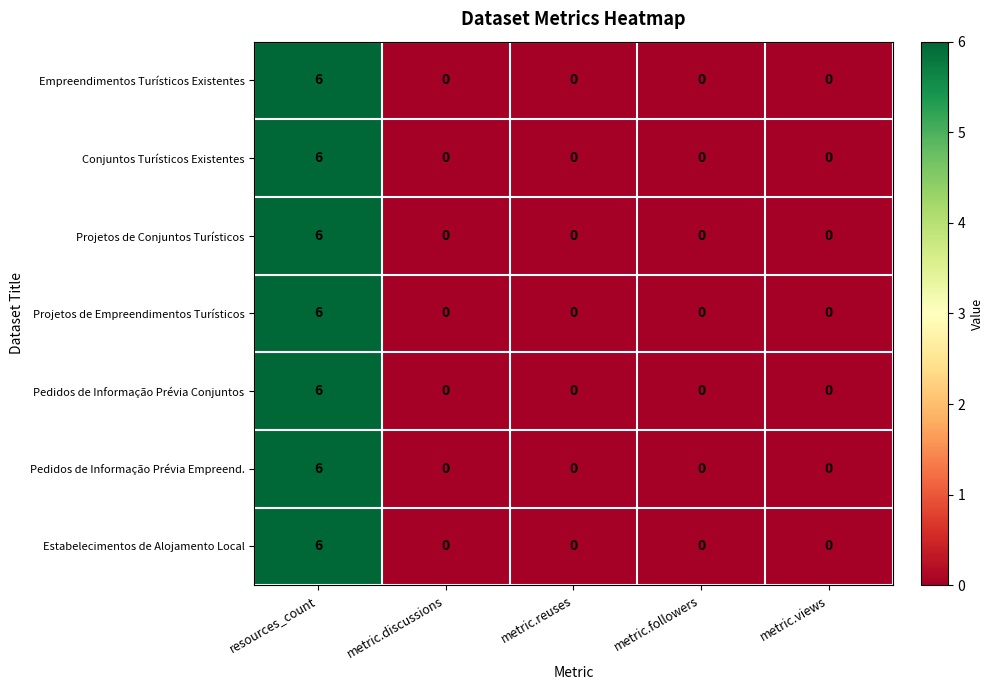

At which label does Estabelecimentos de Alojamento Local reach its peak?

resources_count